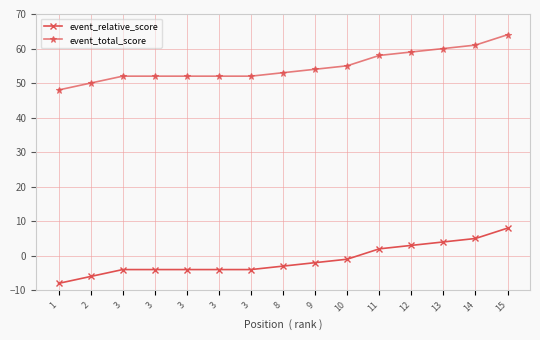

What is the difference between the maximum and minimum values in the event_relative_score series?

16